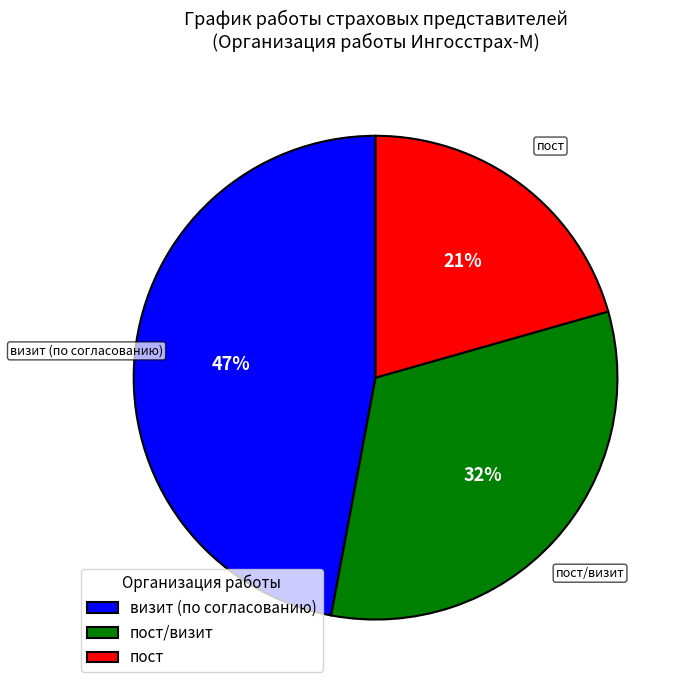

What percentage is the визит (по согласованию) slice, to the nearest percent?

47%